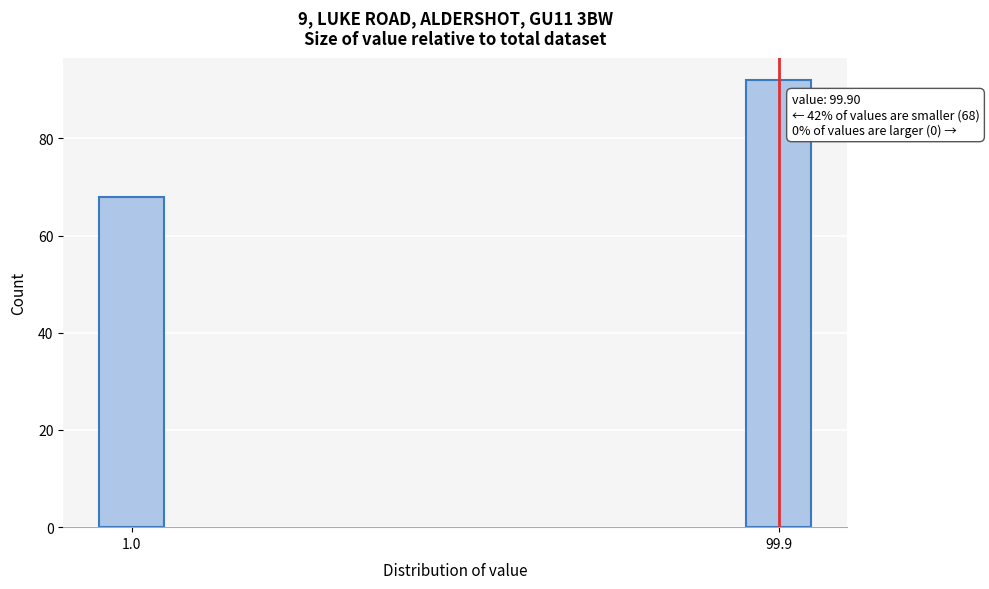

Reading left to right, transcribe all the data shown in this chart.

68	92